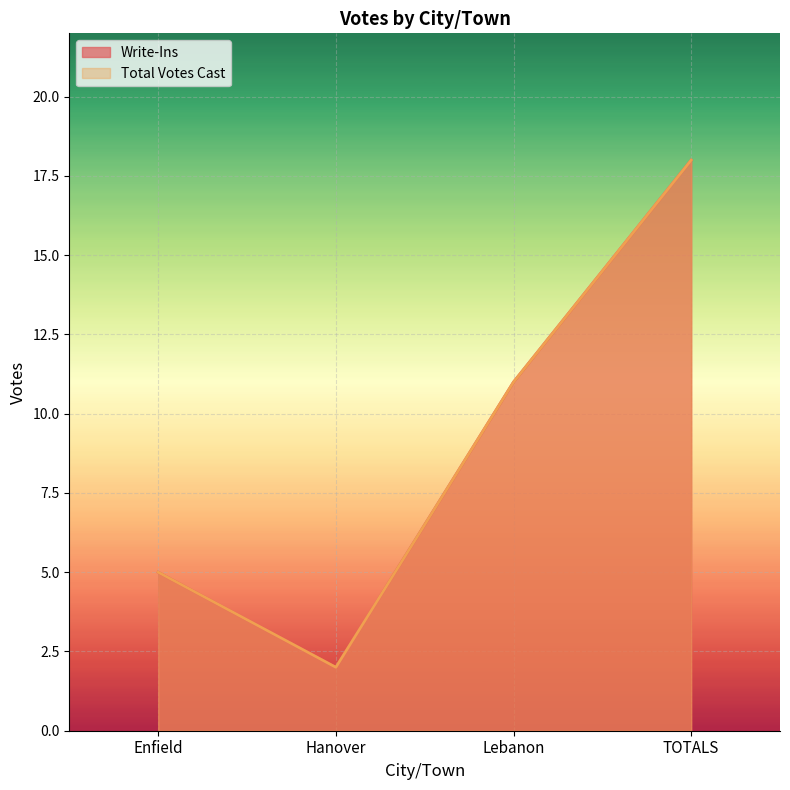

How many Write-Ins values are between 5 and 18?

3